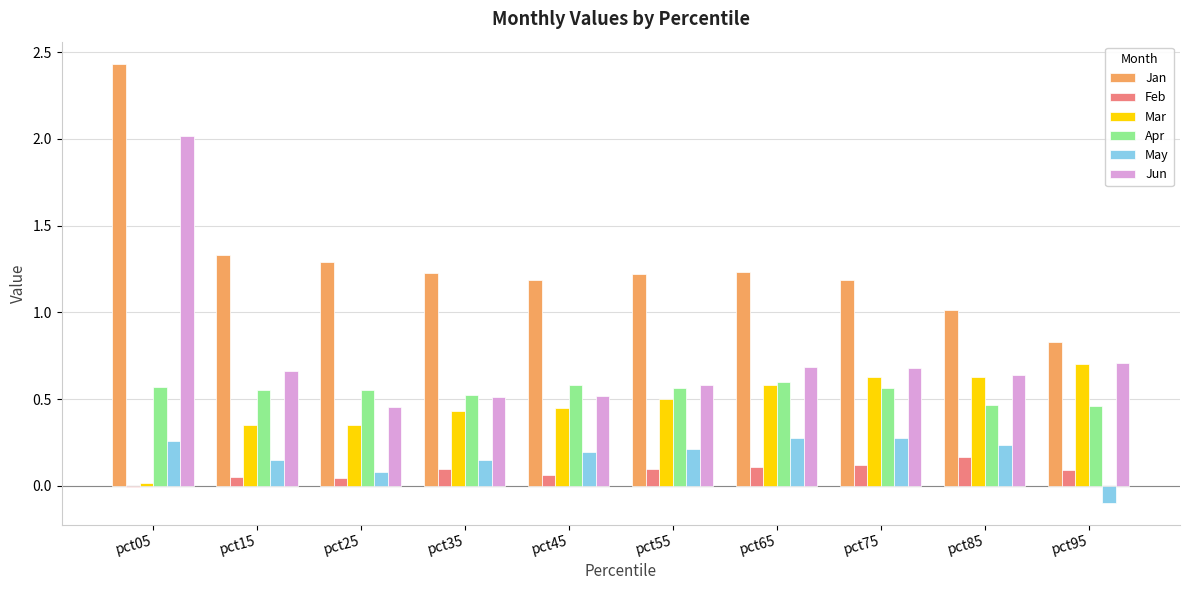

At which label does Jun reach its peak?

pct05